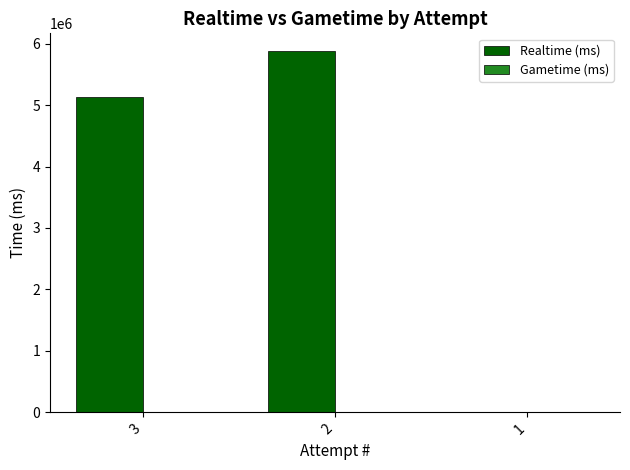

What is the change in value from 3 to 2?

+744635